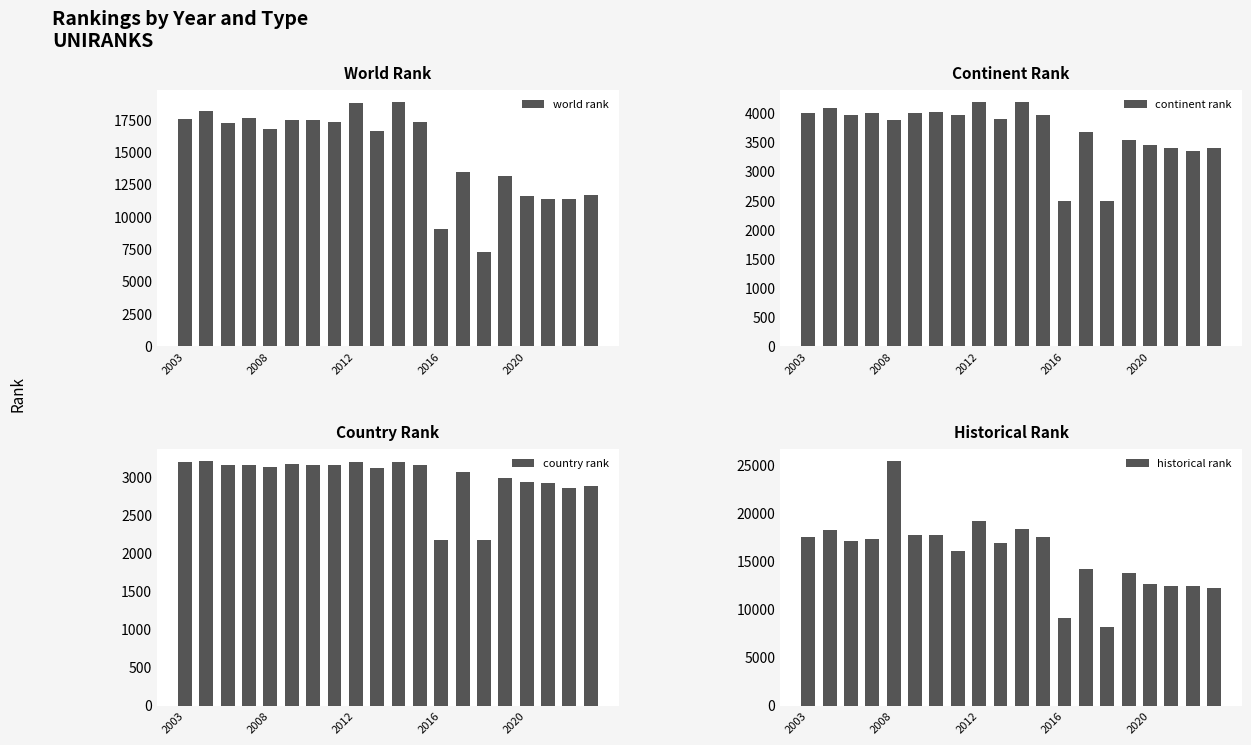

At how many categories does at least one series exceed 11143?

18